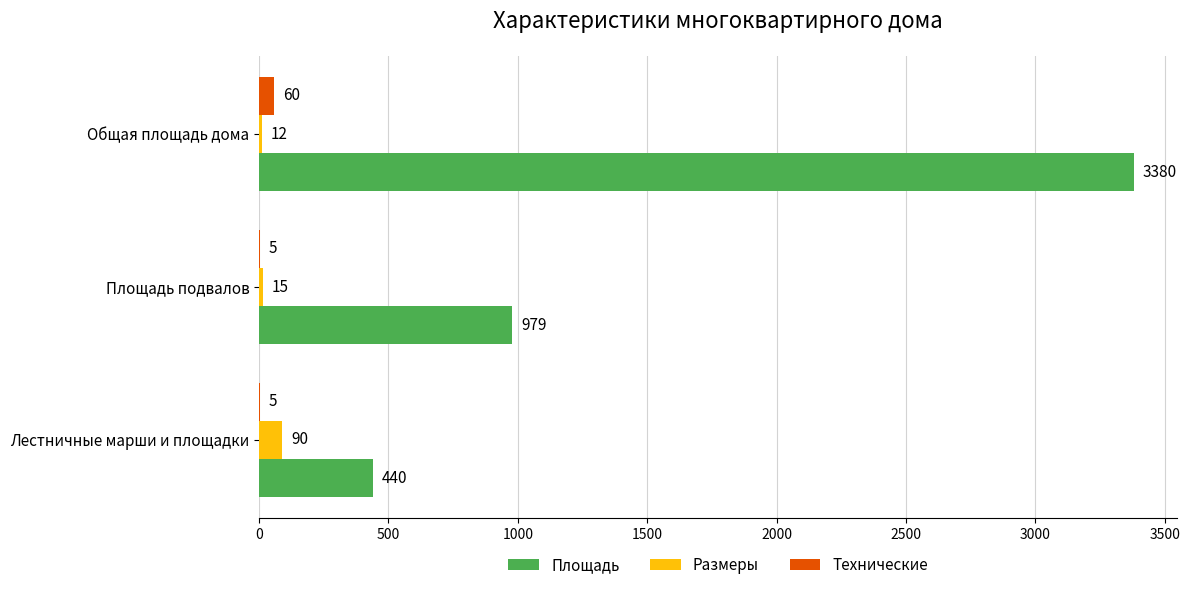

What is the sum of all Размеры values?

117